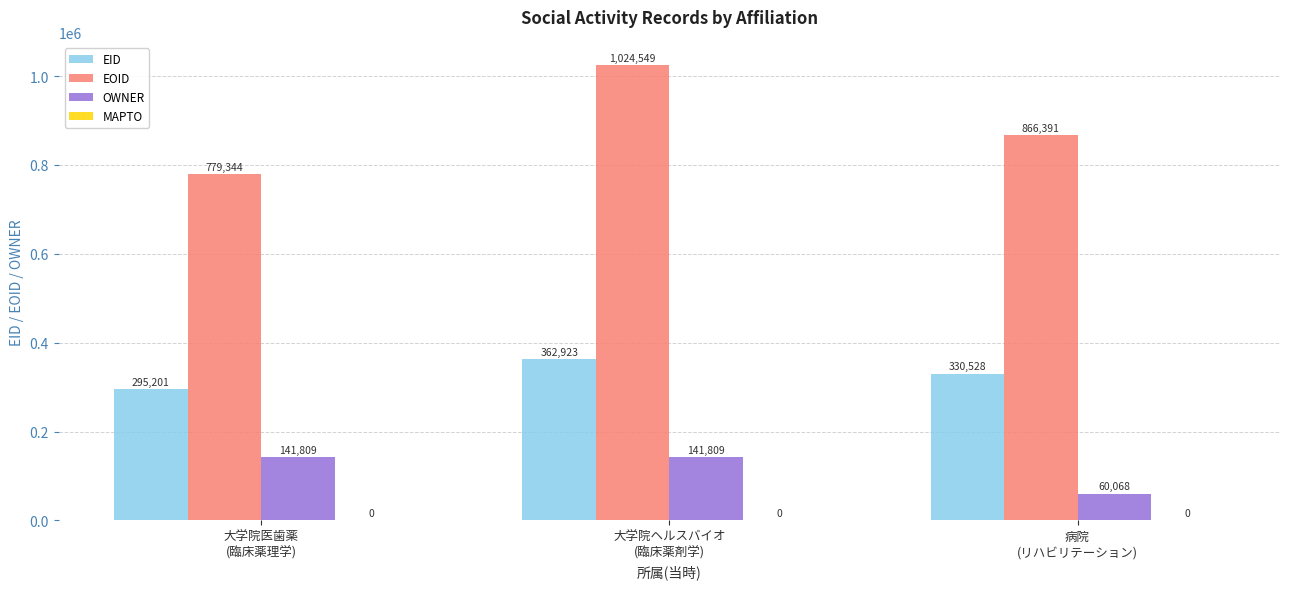

What is the label of the 2nd bar from the left?

大学院ヘルスバイオ
(臨床薬剤学)